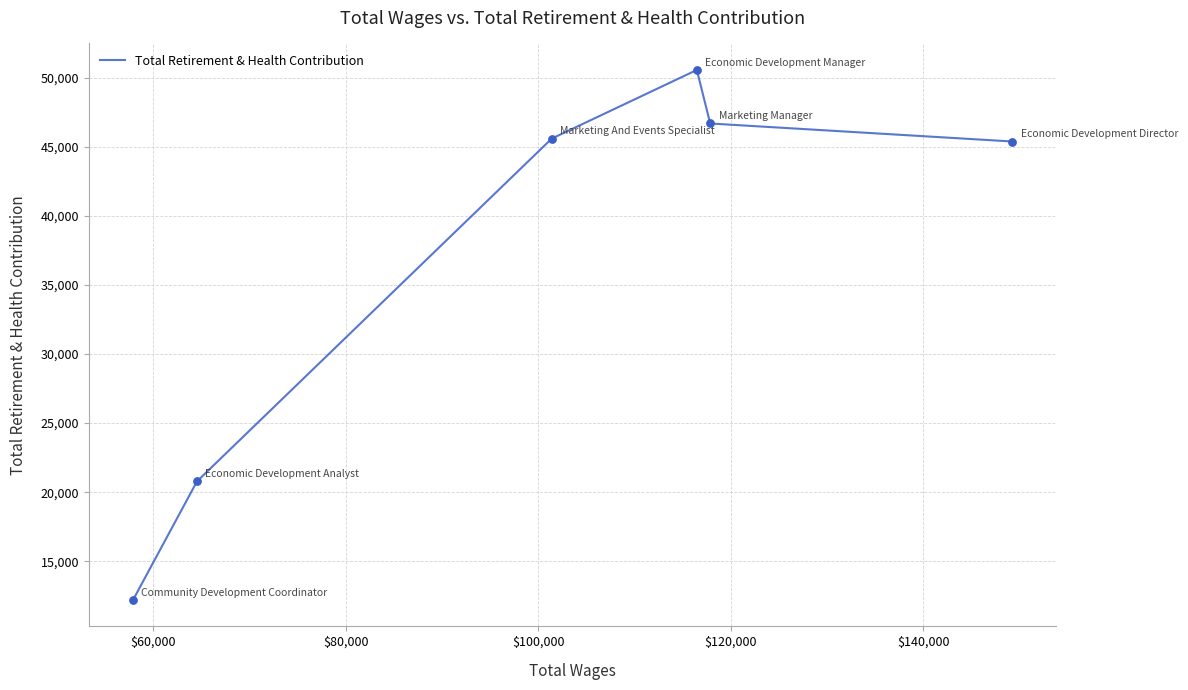

True or false: the data has more than 1 interior local peaks.

False